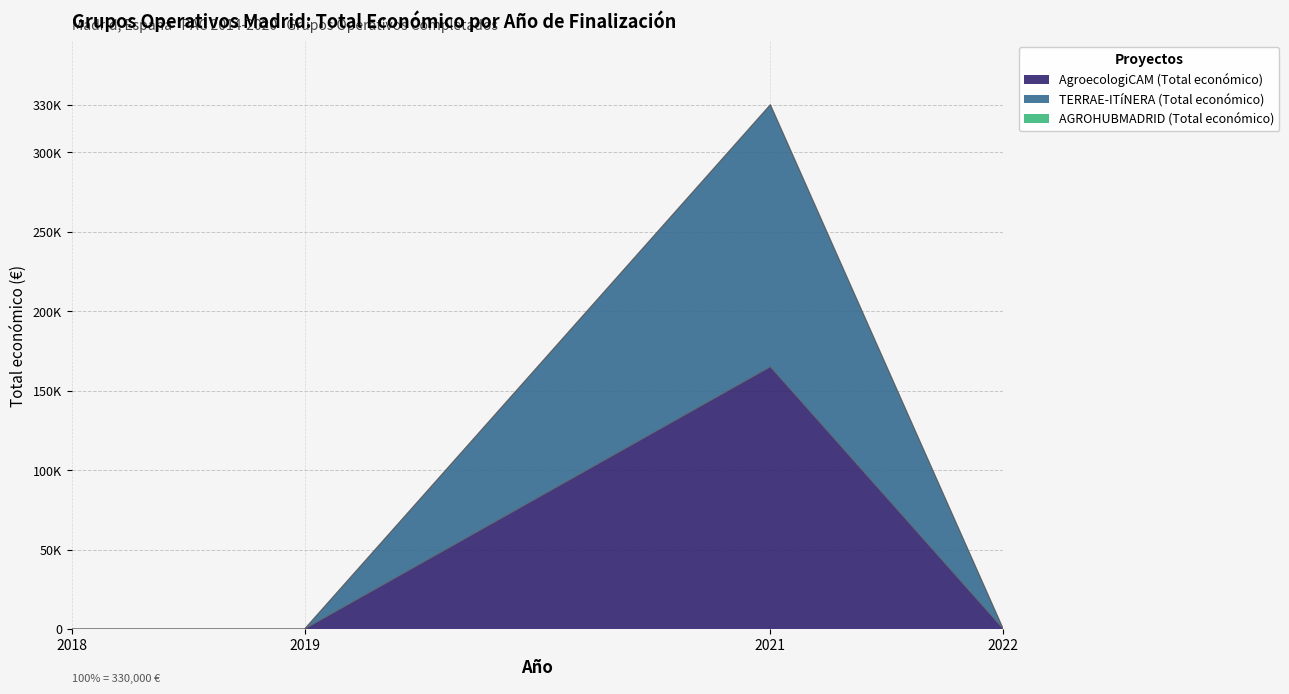

In TERRAE-ITíNERA (Total económico), how many points are higher than both neighbors (excluding endpoints)?

1